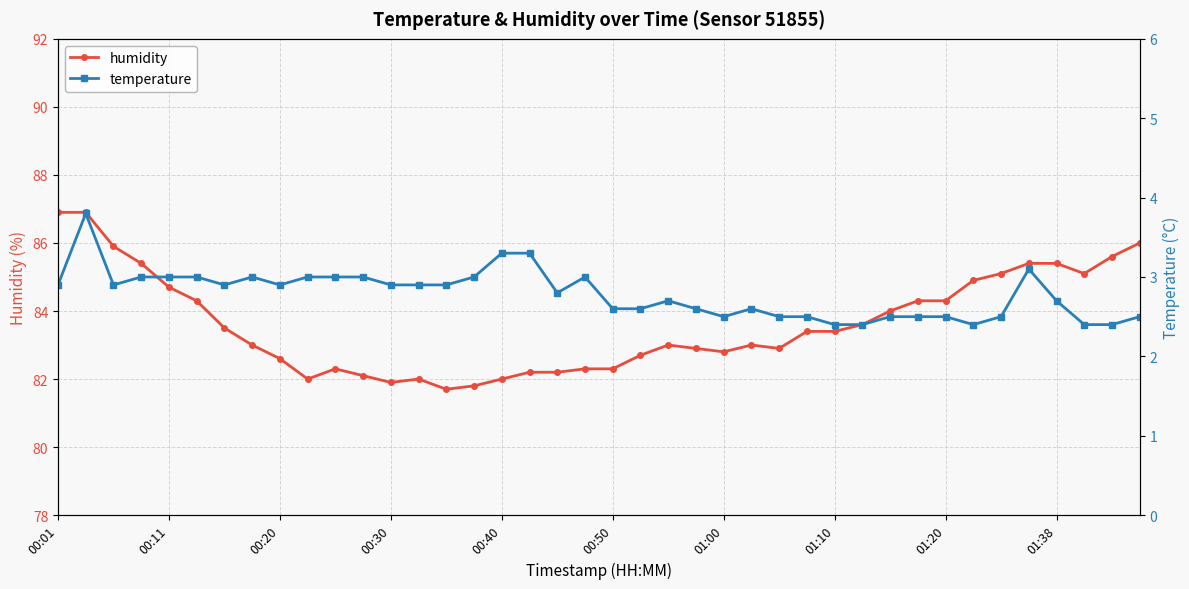

Reading left to right, transcribe all the data shown in this chart.

humidity: 86.9	86.9	85.9	85.4	84.7	84.3	83.5	83.0	82.6	82.0	82.3	82.1	81.9	82.0	81.7	81.8	82.0	82.2	82.2	82.3	82.3	82.7	83.0	82.9	82.8	83.0	82.9	83.4	83.4	83.6	84.0	84.3	84.3	84.9	85.1	85.4	85.4	85.1	85.6	86.0
temperature: 2.9	3.8	2.9	3.0	3.0	3.0	2.9	3.0	2.9	3.0	3.0	3.0	2.9	2.9	2.9	3.0	3.3	3.3	2.8	3.0	2.6	2.6	2.7	2.6	2.5	2.6	2.5	2.5	2.4	2.4	2.5	2.5	2.5	2.4	2.5	3.1	2.7	2.4	2.4	2.5